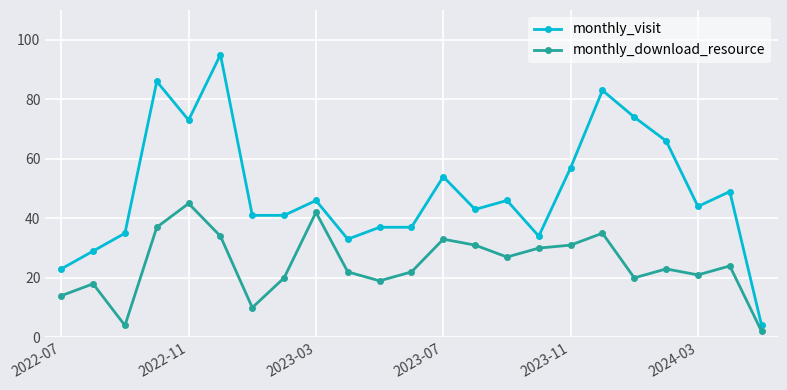

What is the value of the monthly_visit point at the 6th from the left?

95